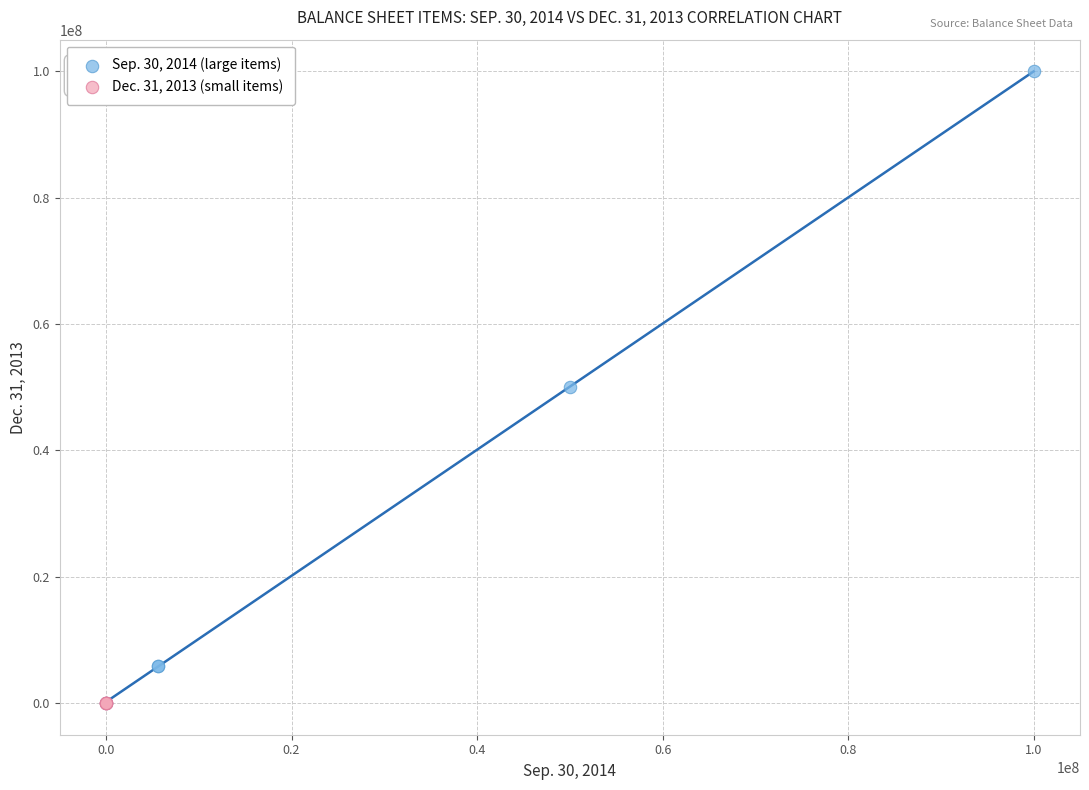

Which series has the widest spread of Y values?

Sep. 30, 2014 (large items)